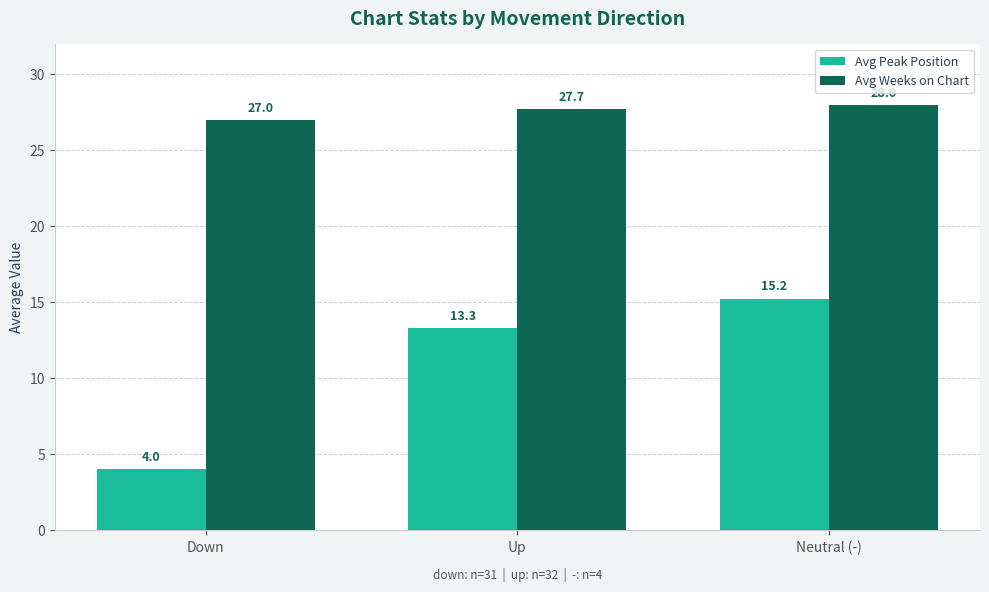

List the series in order of their overall mean, lowest first.

Avg Peak Position, Avg Weeks on Chart